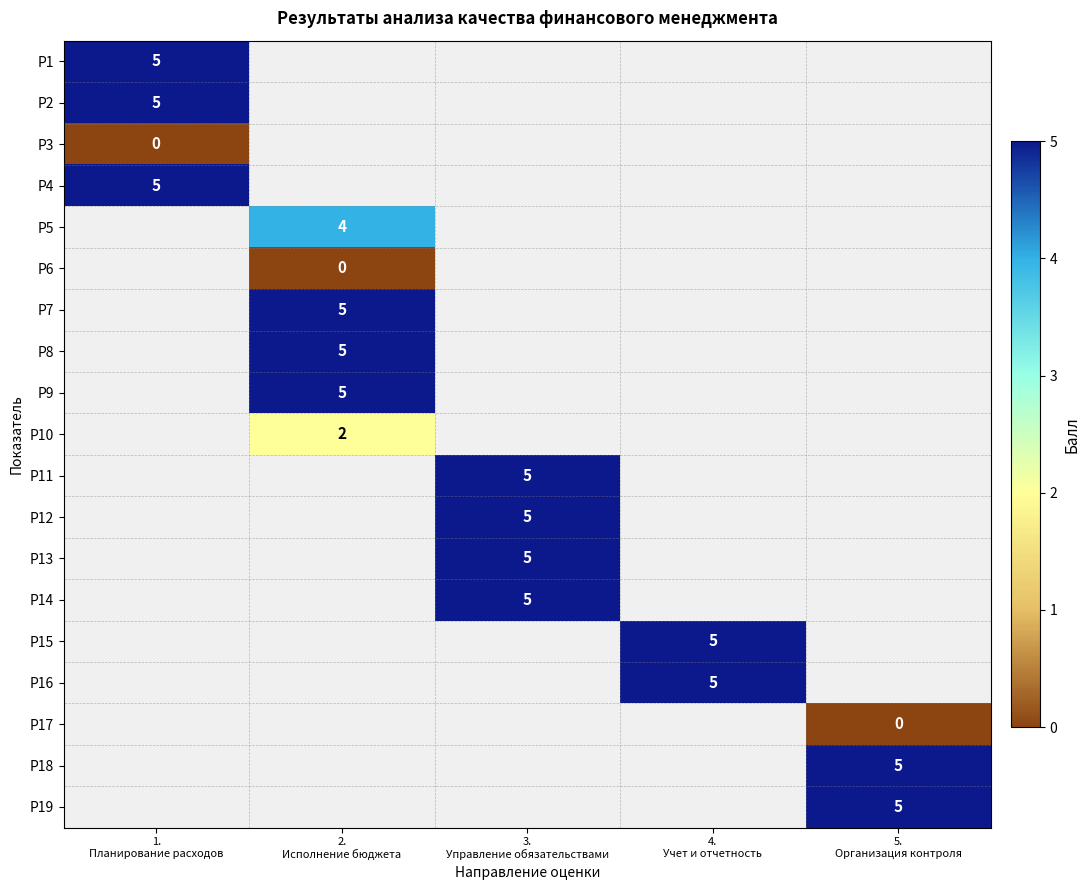

Which category has the highest value in the Р3 series?

1. Планирование расходов